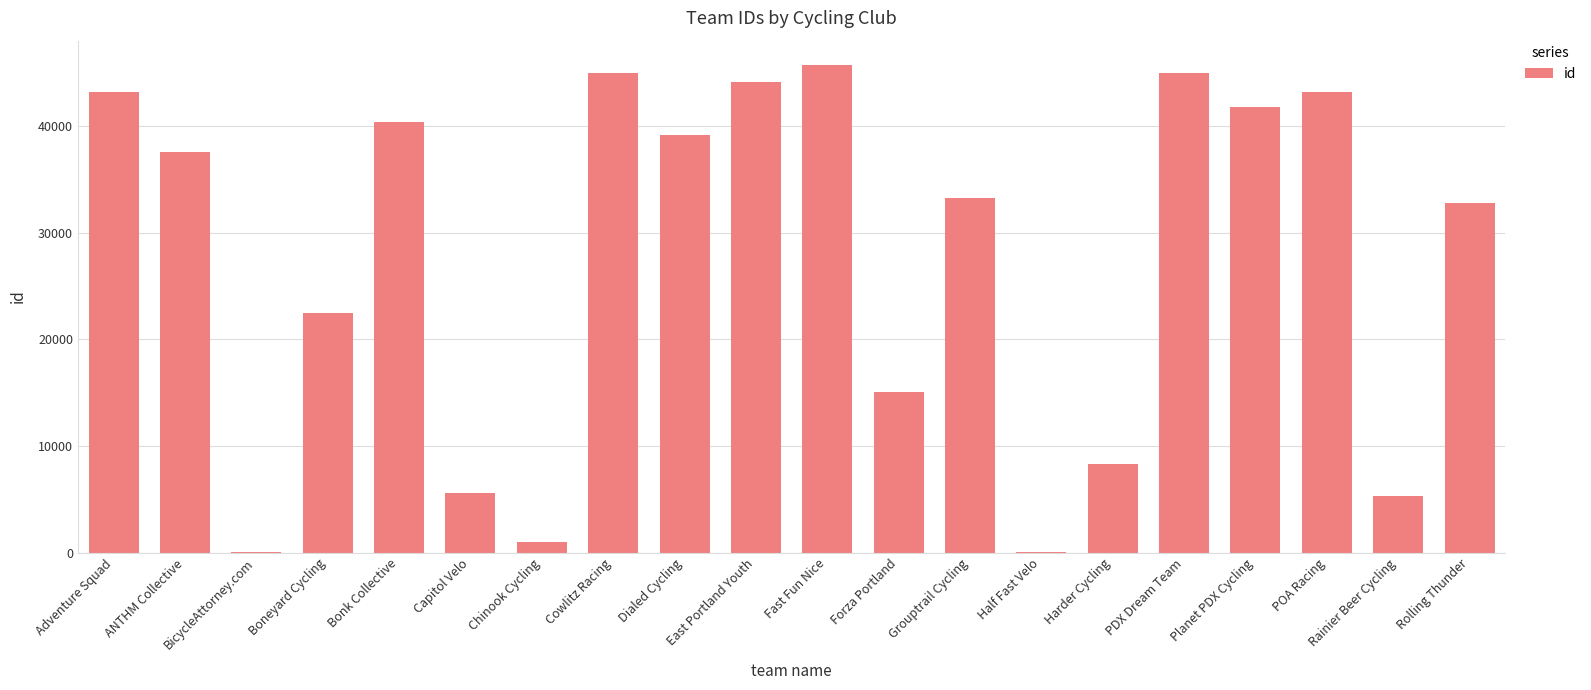

How many distinct data groups are displayed?

1